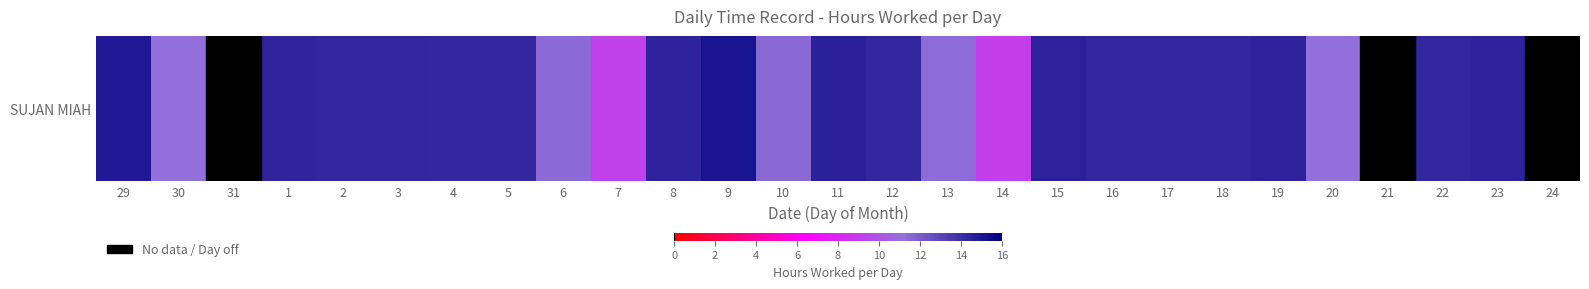

How many series are shown in this chart?

1